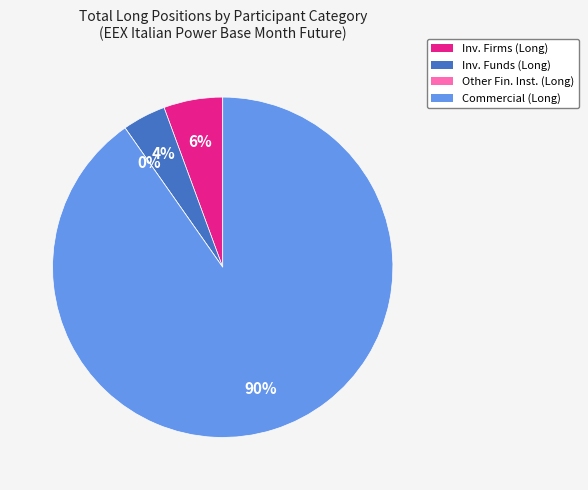

What percentage do Investment Firms or credit institutions (Long) and Other Financial Institutions (Long) together represent?

5.6%